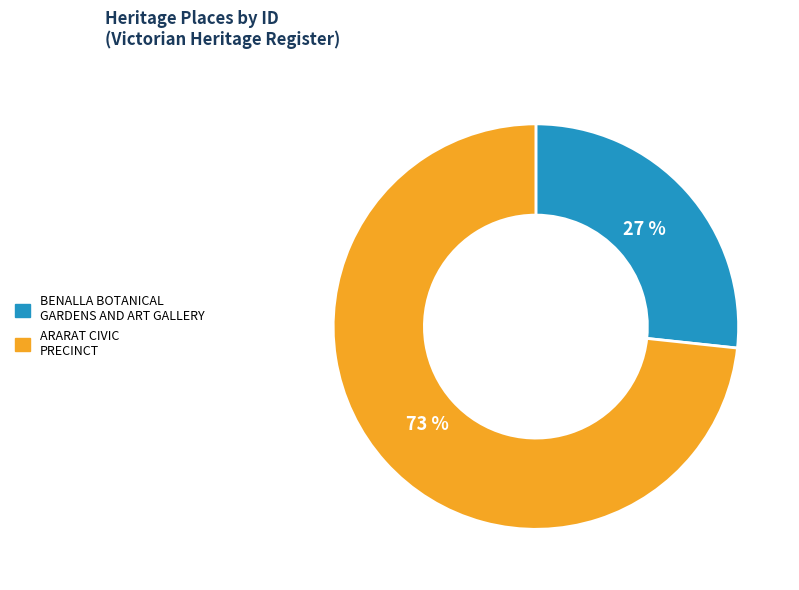

What is the majority slice?

ARARAT CIVIC PRECINCT